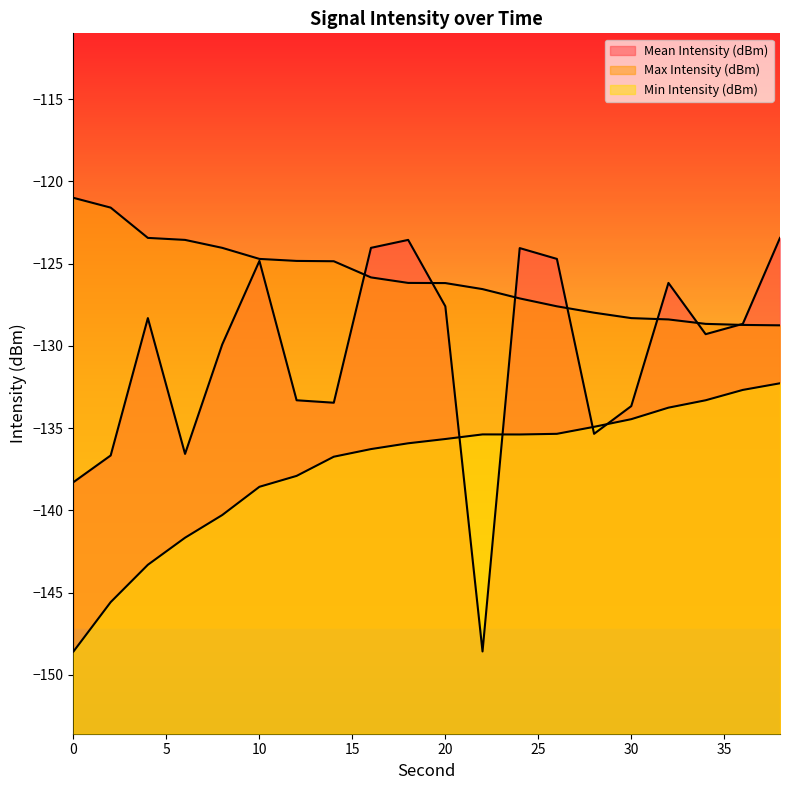

Between 4 and 10, which is larger?

10